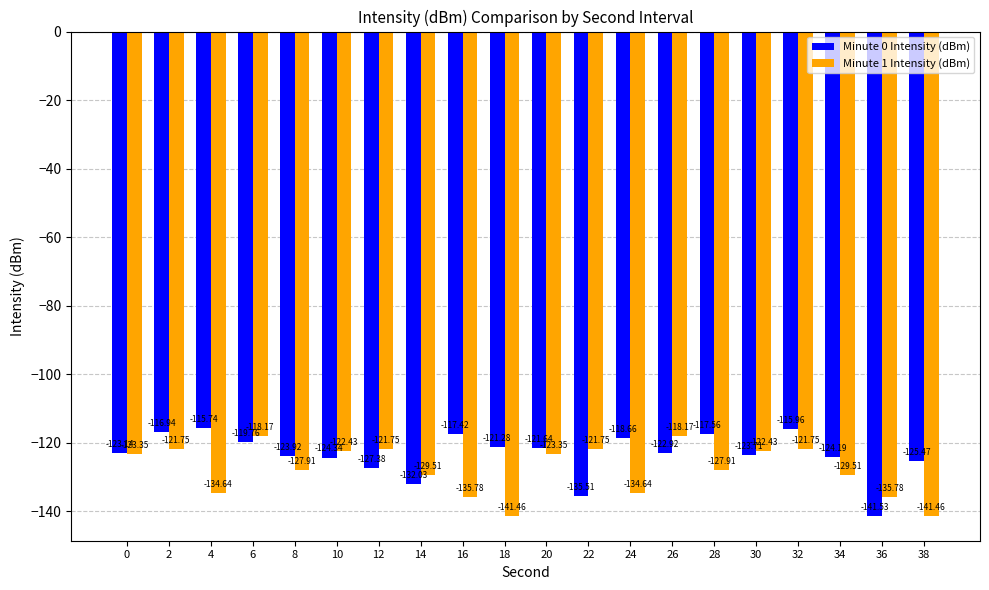

What is the lowest value of the Minute 1 Intensity (dBm) series?

-141.5